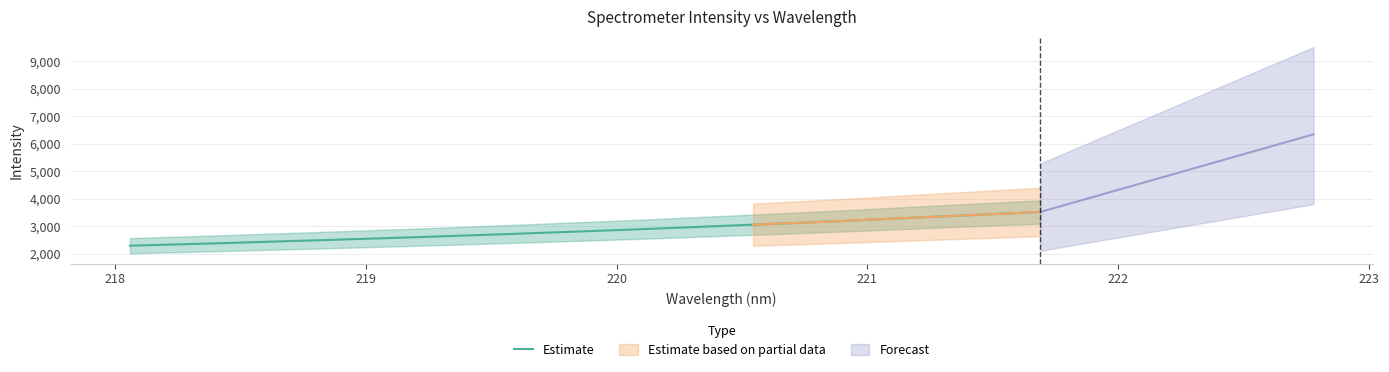

What is the value of the 16th point from the left?

3209.8